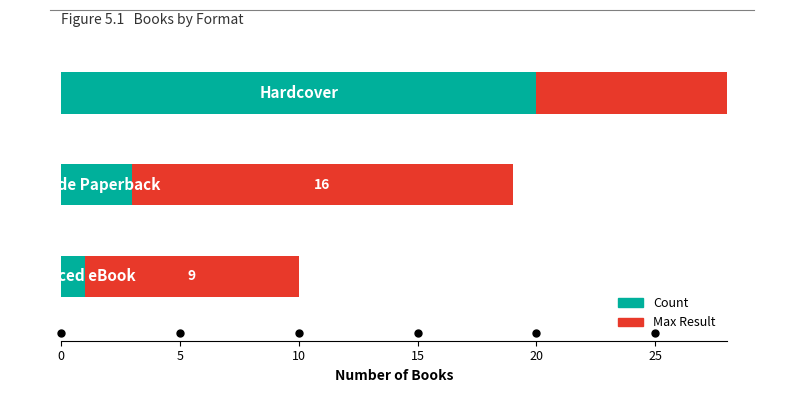

What is the value of the Count bar at the 3rd from the left?

1